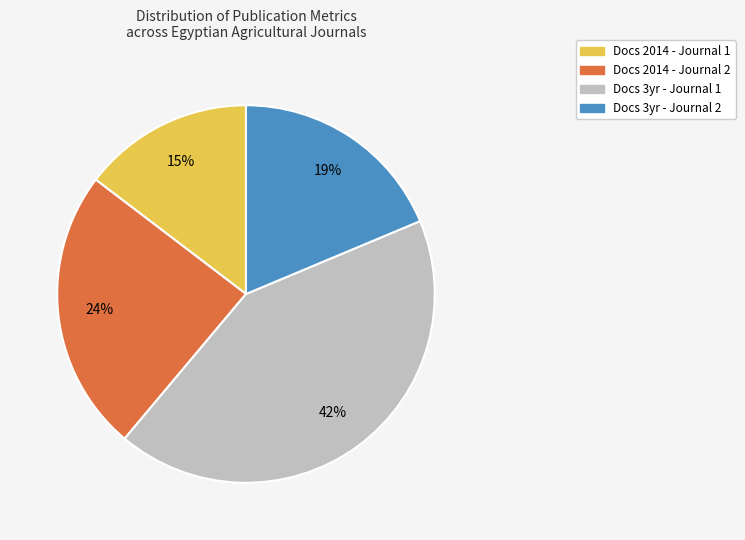

Combined, do Docs 3yr - Journal 2 and Docs 2014 - Journal 1 account for over 50%?

No